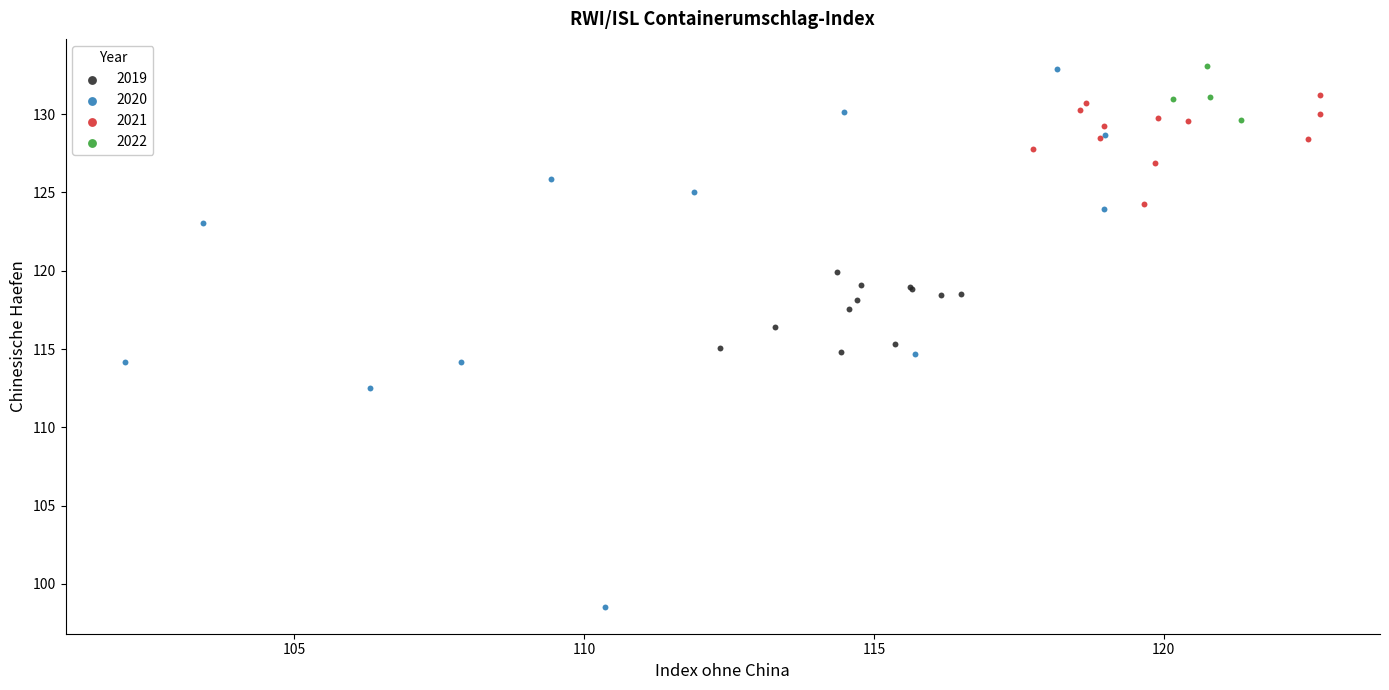

Which series has the largest Y range (max minus min)?

2020